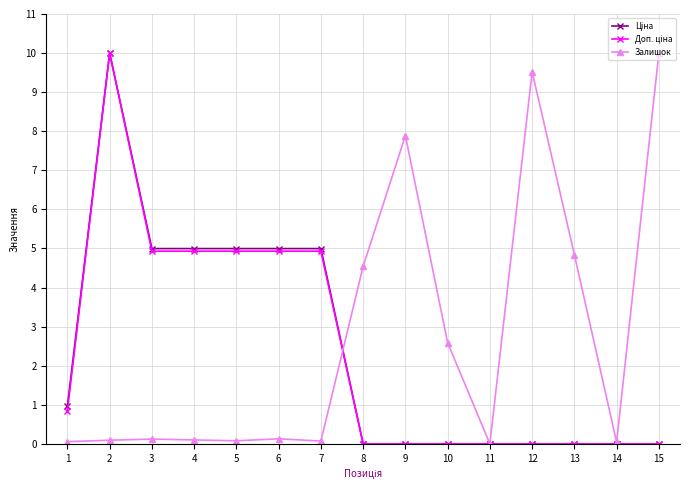

Which series changed the most between 7 and 15?

Залишок